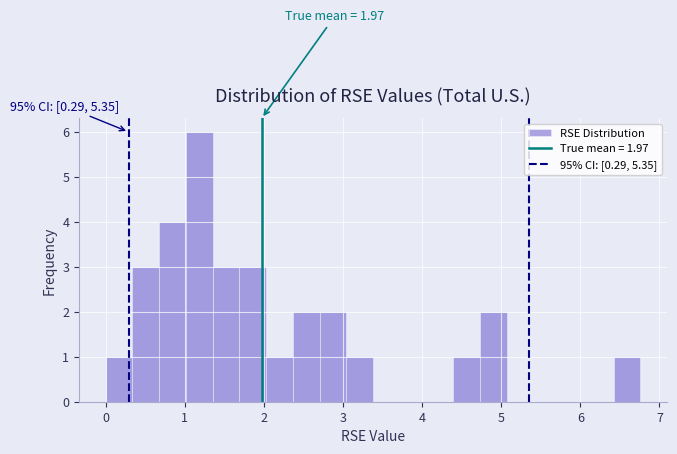

Read against the x-axis, roughly where is the centre of the tallest bar?

1.2